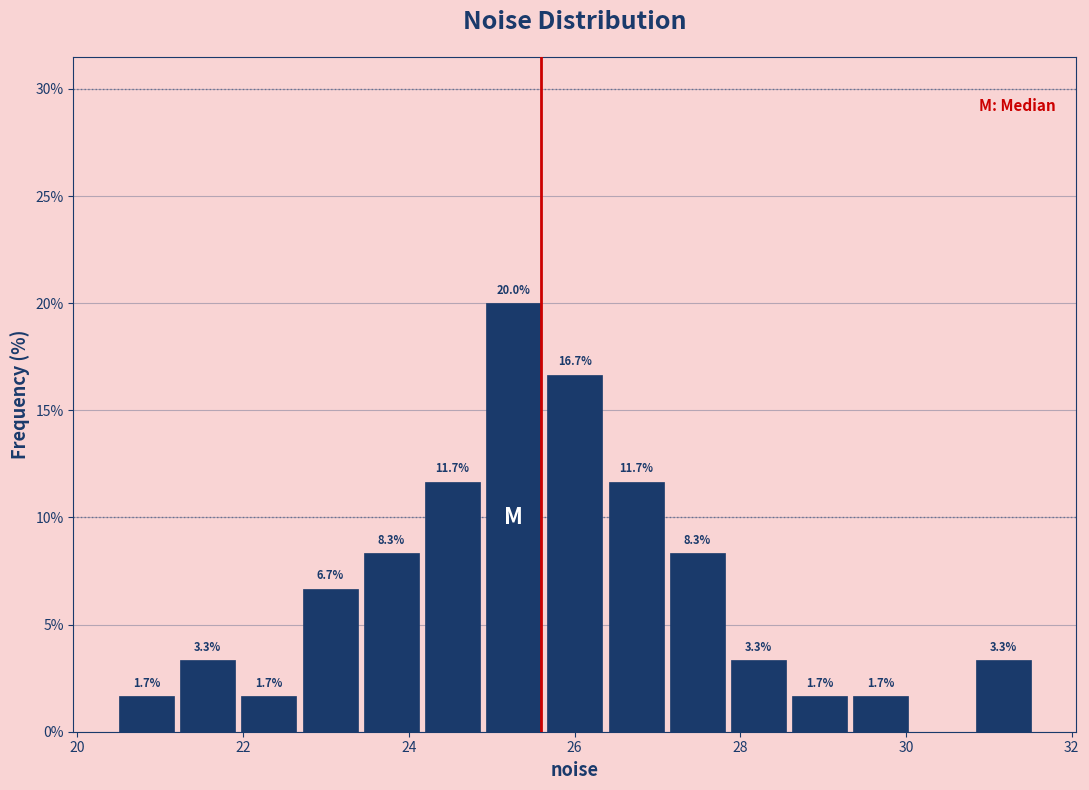

Around what value on the x-axis is the tallest bar? Give the approximate position of its centre, as read against the axis.

25.2